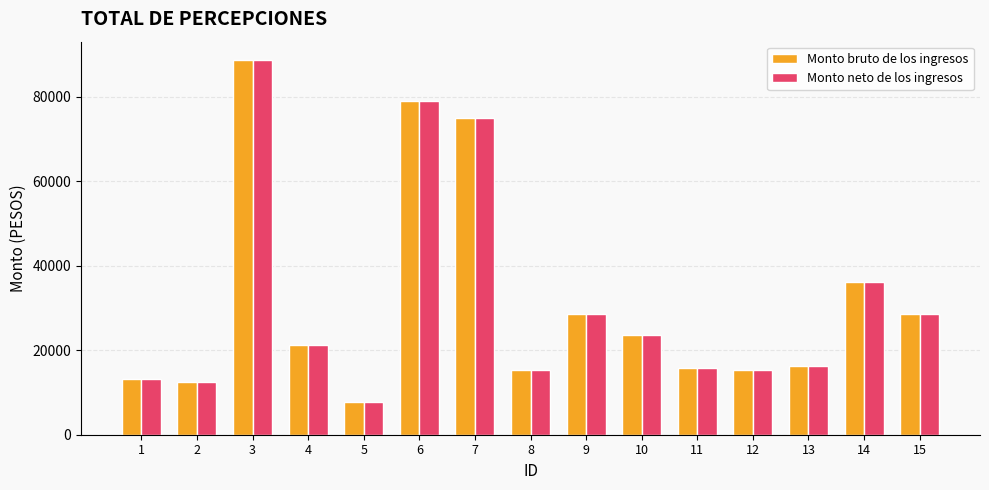

The value of Monto bruto de los ingresos at 2 is 12568.9. True or false?

True